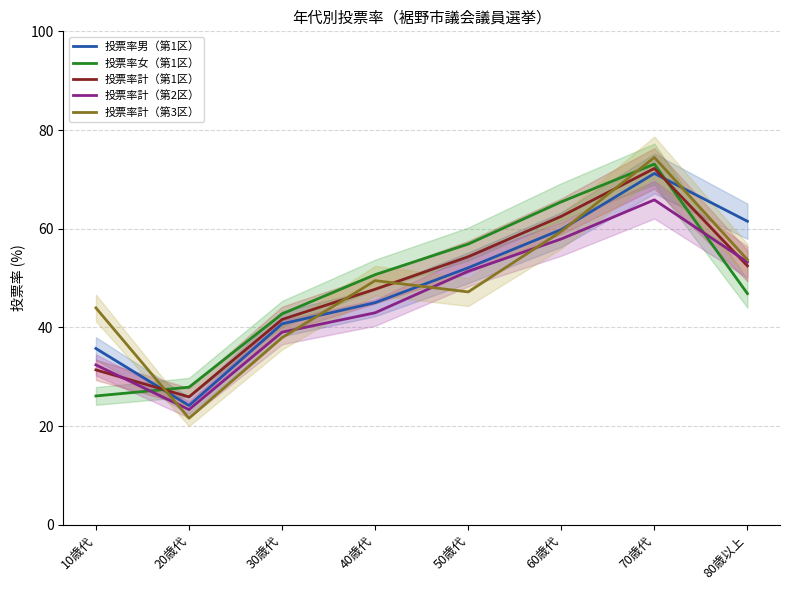

Where do 投票率計（第2区） and 投票率計（第3区） first cross each other?

10歳代 and 20歳代